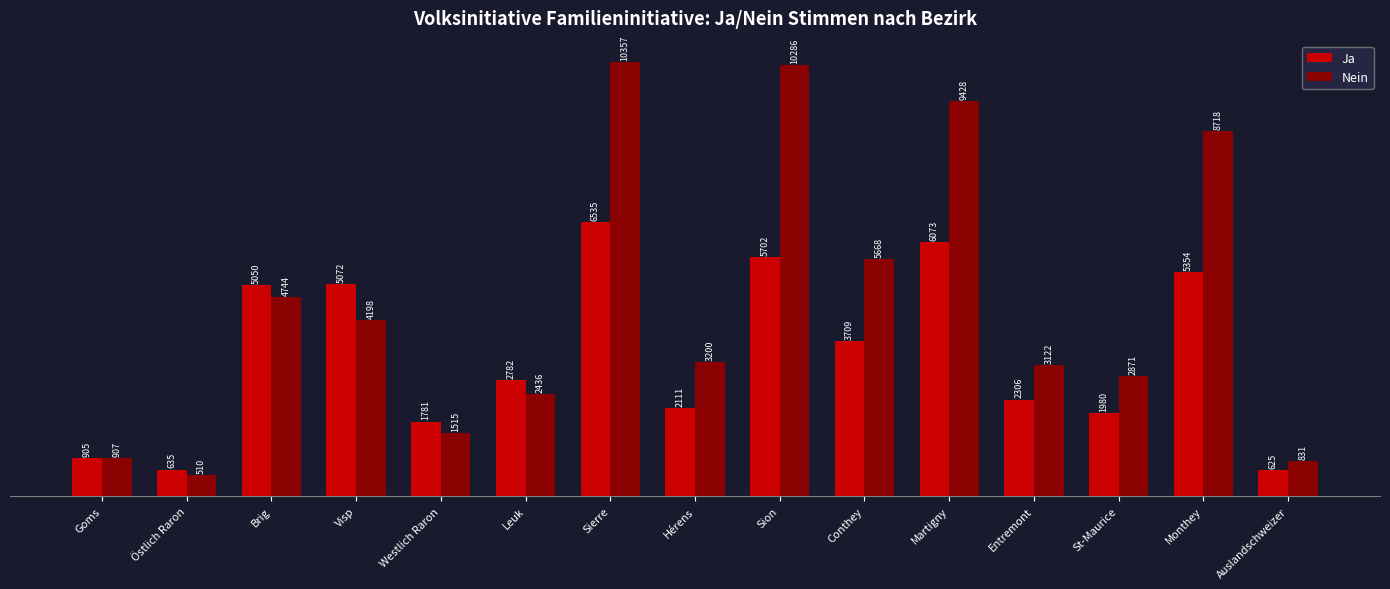

What are all the series names shown in the legend?

Ja, Nein